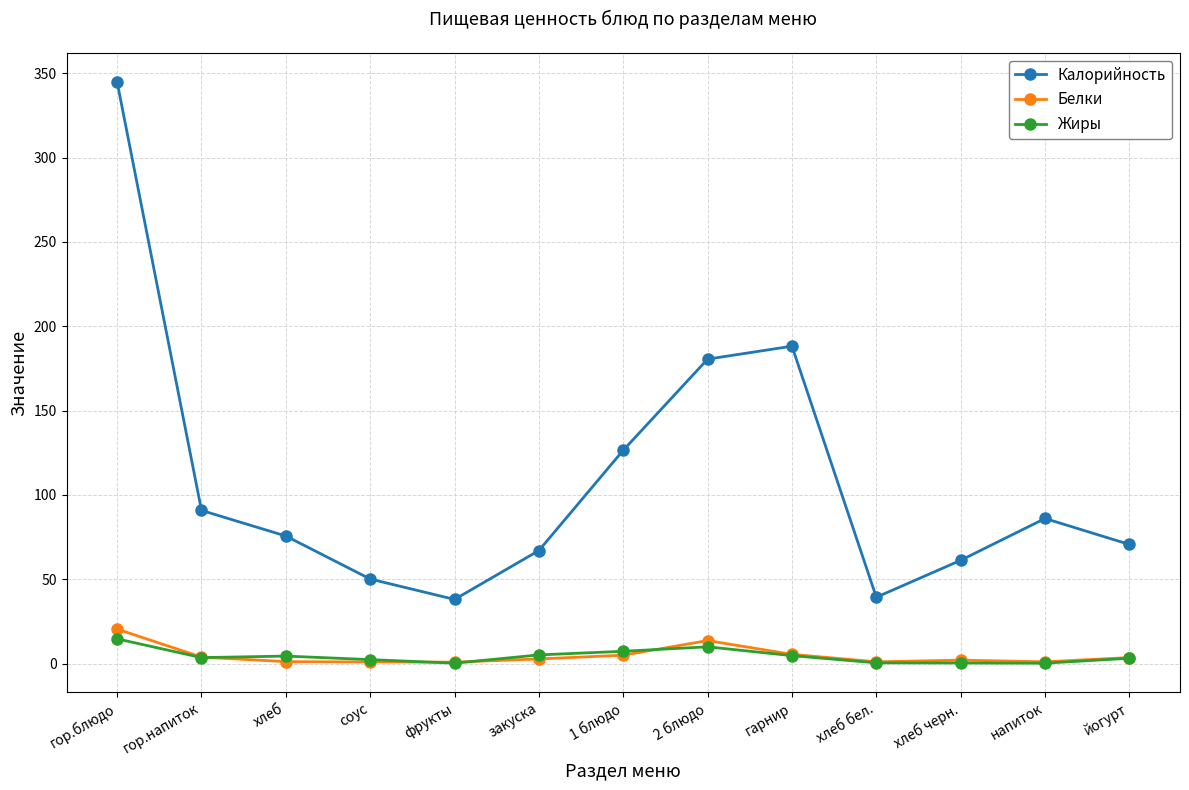

What is the label of the 7th point from the left?

1 блюдо